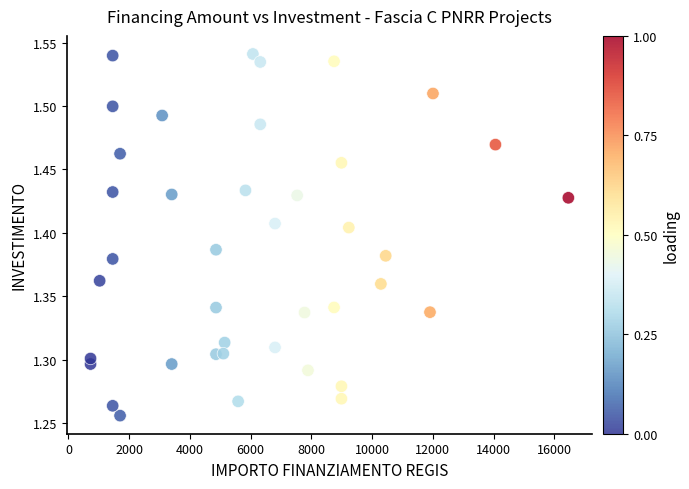

What is the range of X values (max minus min)?

15735.0